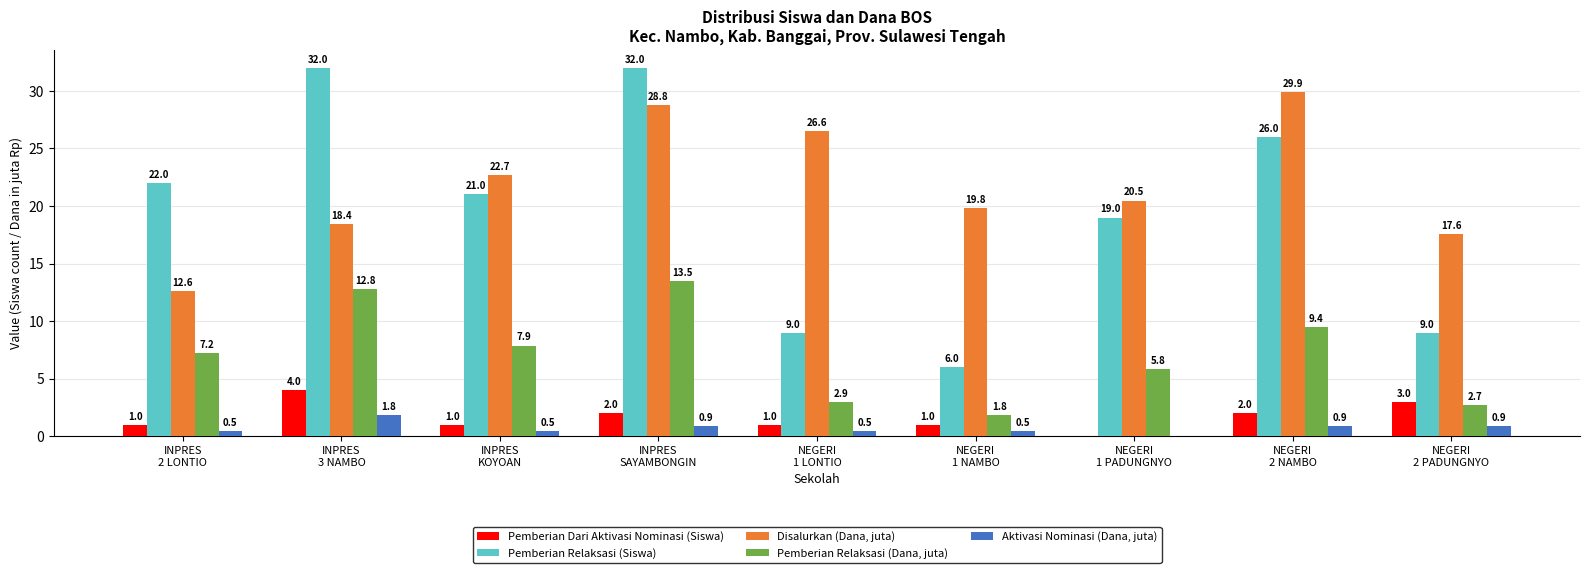

What is the maximum value for Pemberian Relaksasi (Siswa)?

32.0